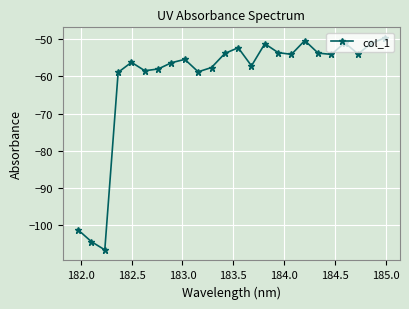

How many interior local valleys (lower than both neighbors) does the data have?

7